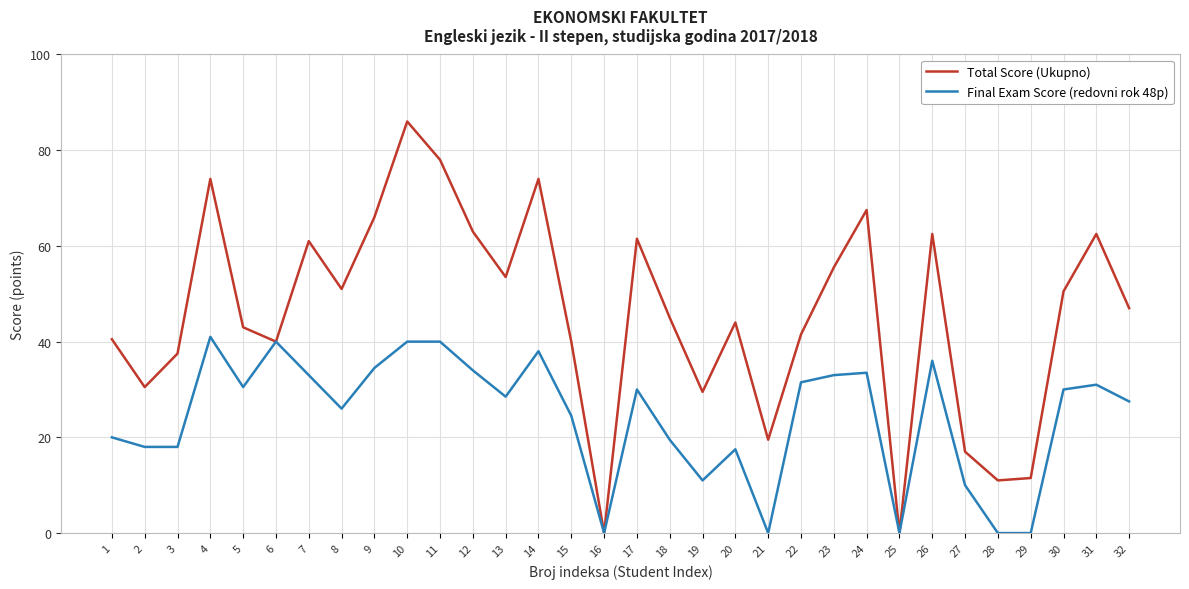

Reading right to left, list all the values displayed in this chart.

Total Score (Ukupno): 47.0	62.5	50.5	11.5	11.0	17.0	62.5	0.0	67.5	55.5	41.5	19.5	44.0	29.5	45.0	61.5	0.0	40.0	74.0	53.5	63.0	78.0	86.0	66.0	51.0	61.0	40.0	43.0	74.0	37.5	30.5	40.5
Final Exam Score (redovni rok 48p): 27.5	31.0	30.0	0.0	0.0	10.0	36.0	0.0	33.5	33.0	31.5	0.0	17.5	11.0	19.5	30.0	0.0	24.5	38.0	28.5	34.0	40.0	40.0	34.5	26.0	33.0	40.0	30.5	41.0	18.0	18.0	20.0